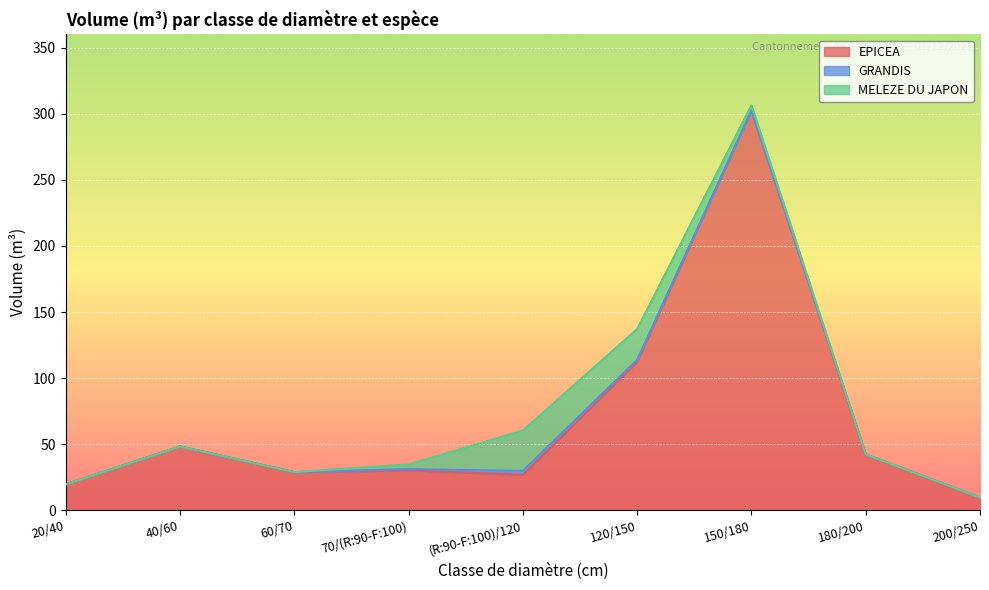

What are all the series names shown in the legend?

EPICEA, GRANDIS, MELEZE DU JAPON